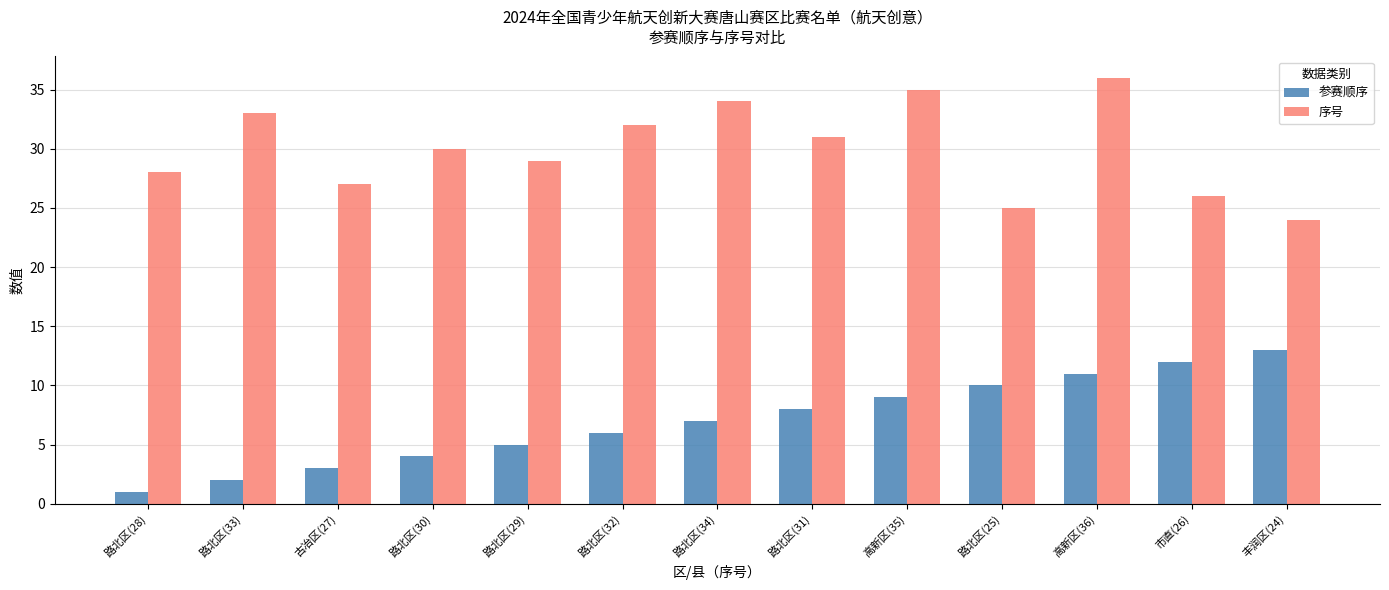

Which series changed the most between 路北区(34) and 高新区(36)?

参赛顺序